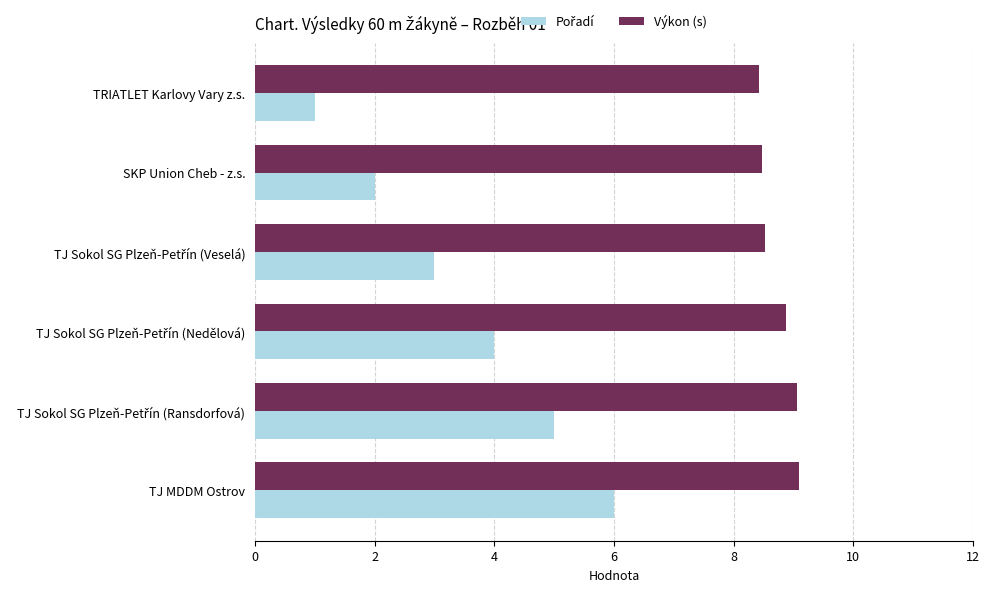

The value of Výkon (s) at TJ MDDM Ostrov is 14.2. True or false?

False